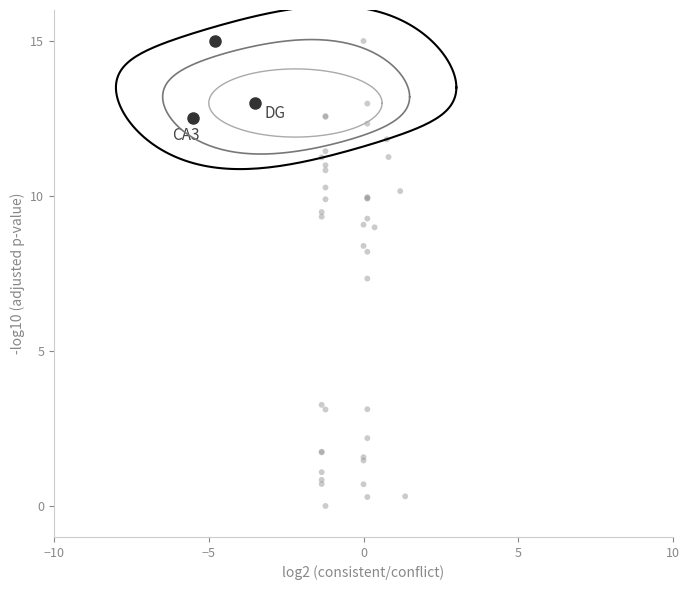

What Y value in the scatter plot is closest to 7?

7.3